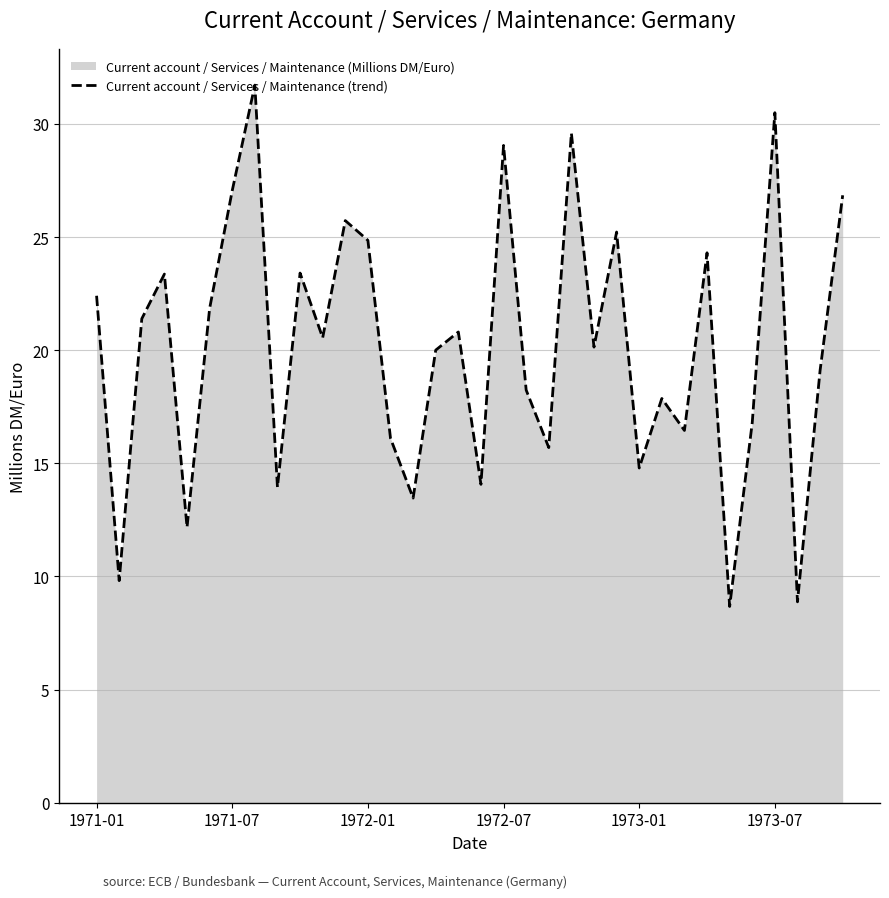

What is the difference between the maximum and minimum values?

23.0